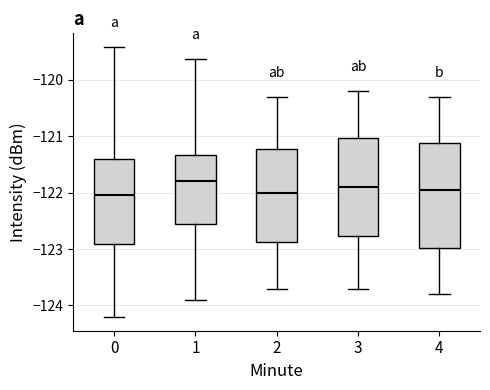

Where does the lower whisker of the box at x = 0 end on the y-axis? The values are not printed on the chart, so give them approximately, as read against the axis.

-124.2